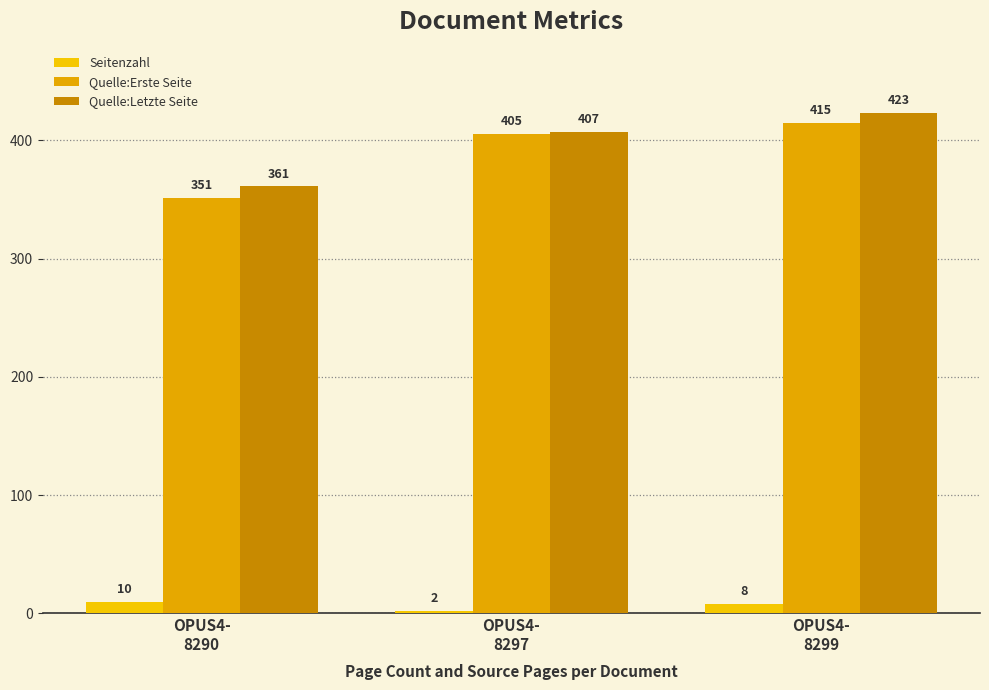

Which label corresponds to the largest value in the chart?

OPUS4-
8299